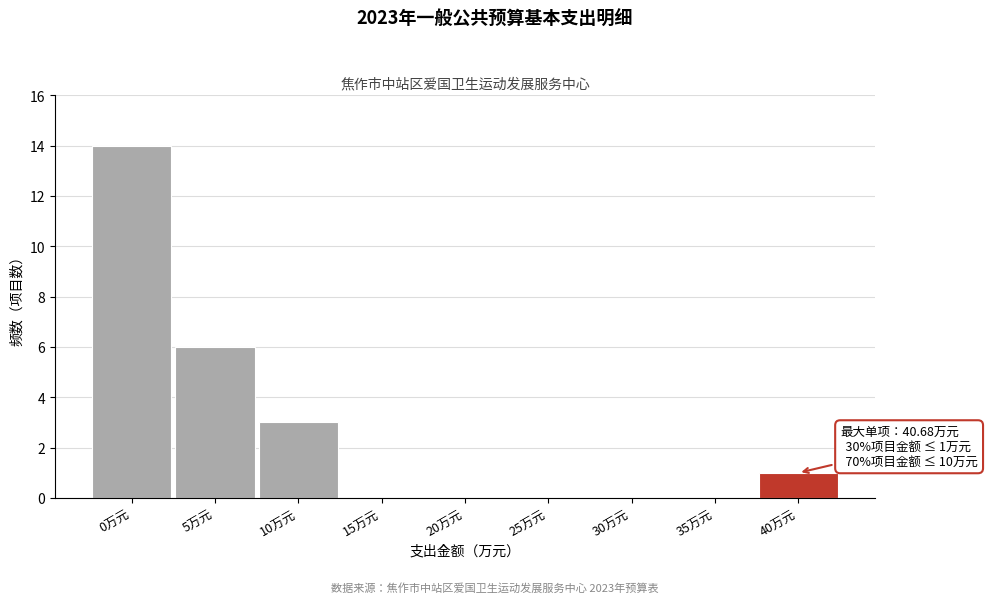

Reading left to right, list all the values displayed in this chart.

0万元=14	5万元=6	10万元=3	15万元=0	20万元=0	25万元=0	30万元=0	35万元=0	40万元=1